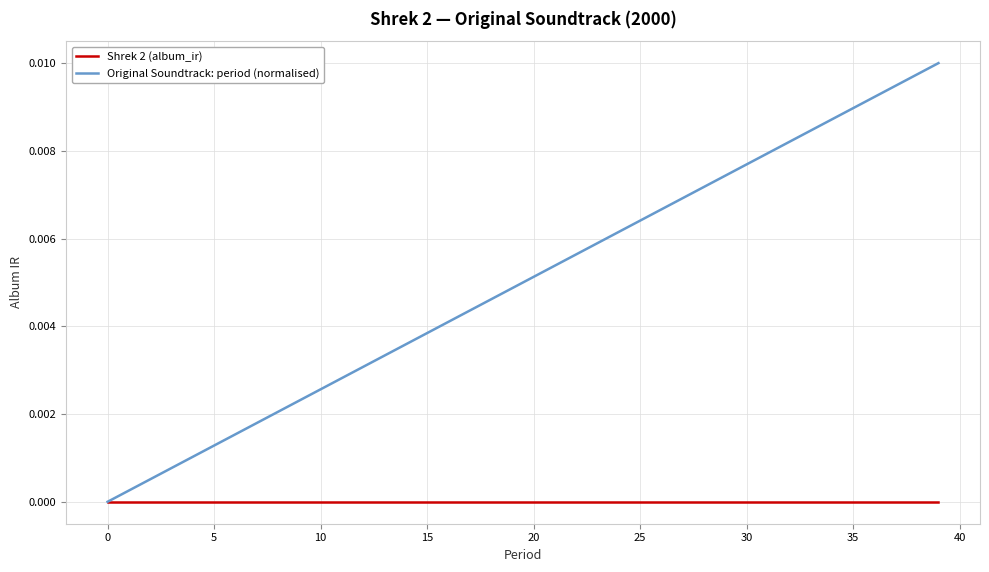

Which series has the widest spread of values?

Original Soundtrack: period (normalised)